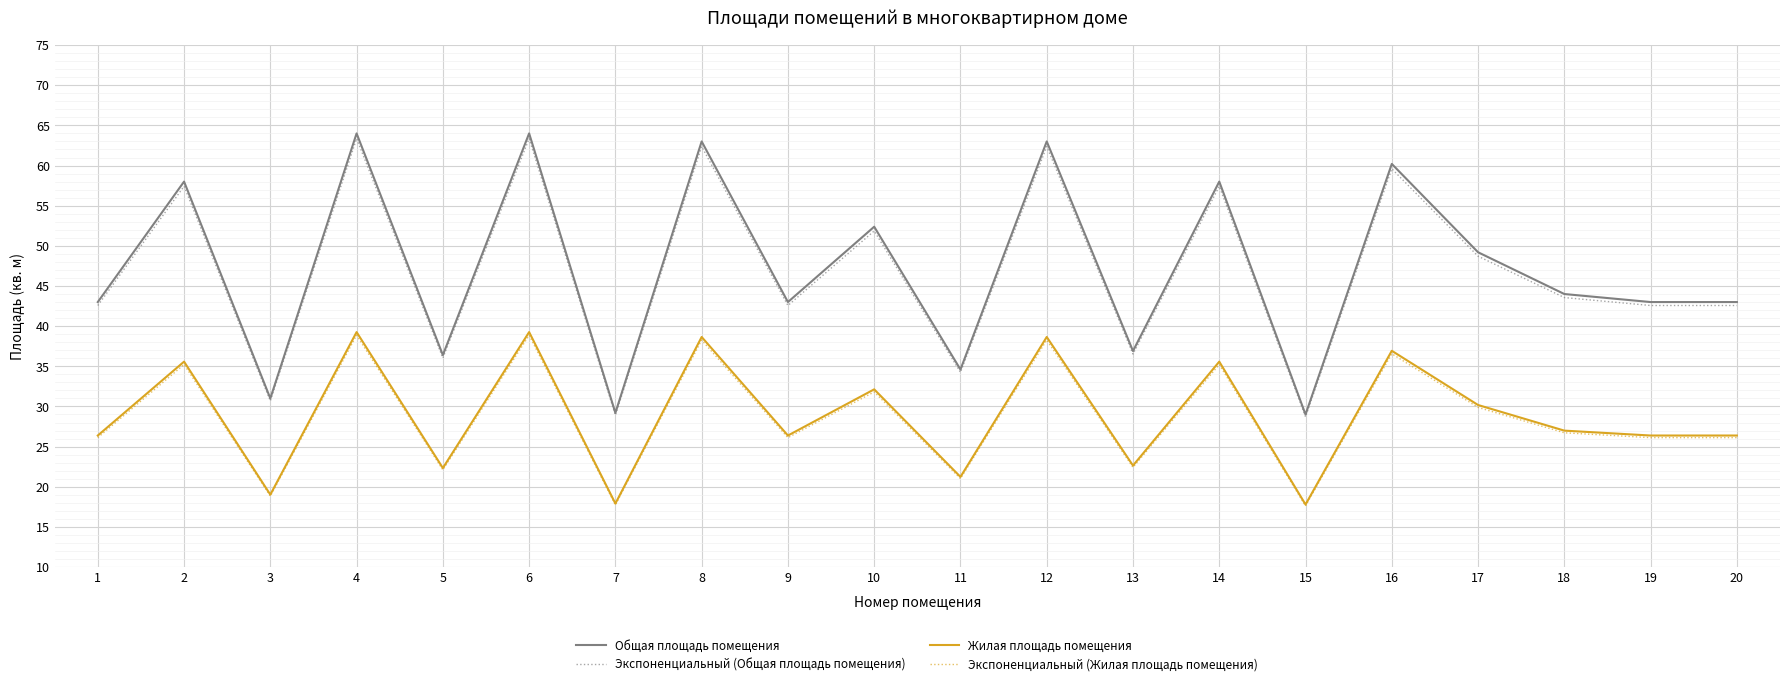

Which series has the widest spread of values?

Общая площадь помещения